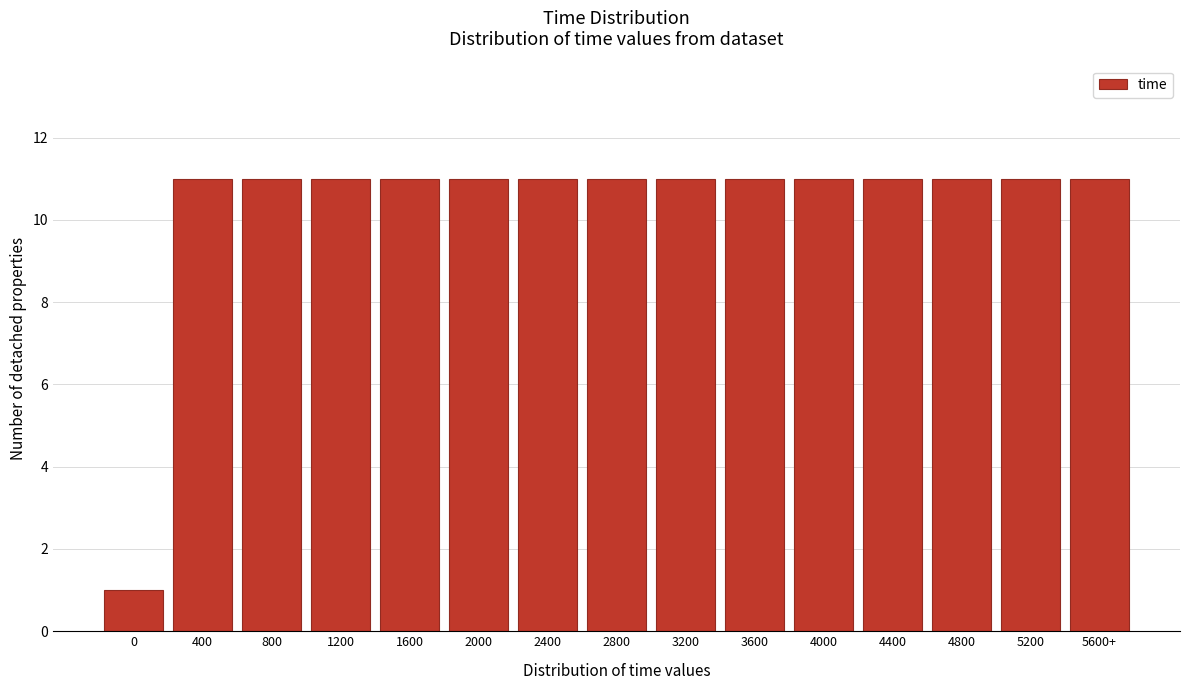

Reading left to right, extract all data points from this chart.

1	11	11	11	11	11	11	11	11	11	11	11	11	11	11